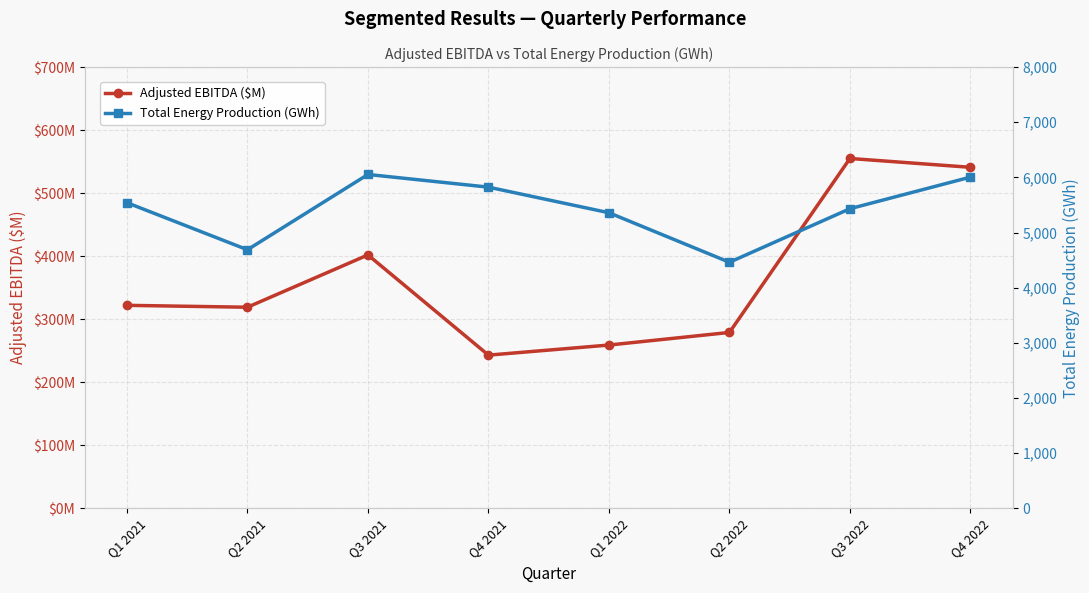

Between Q1 2021 and Q4 2021, which is larger?

Q1 2021